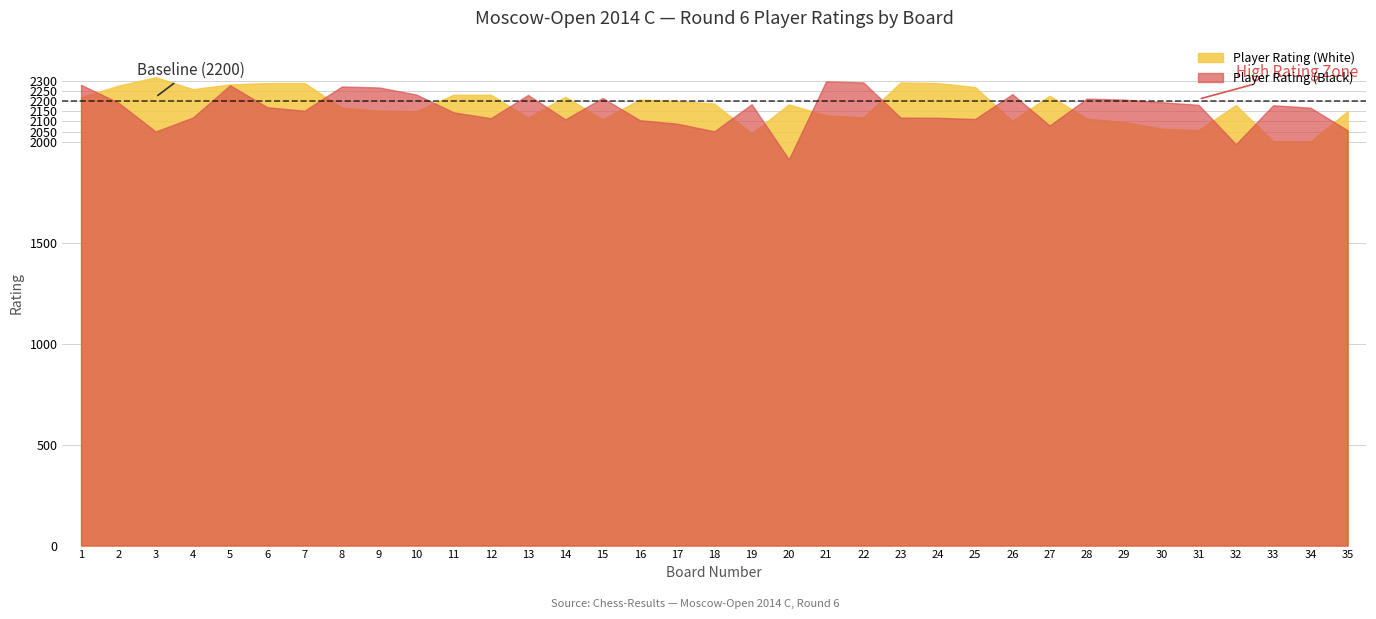

Where do Player Rating (White) and Player Rating (Black) first cross each other?

1 and 2